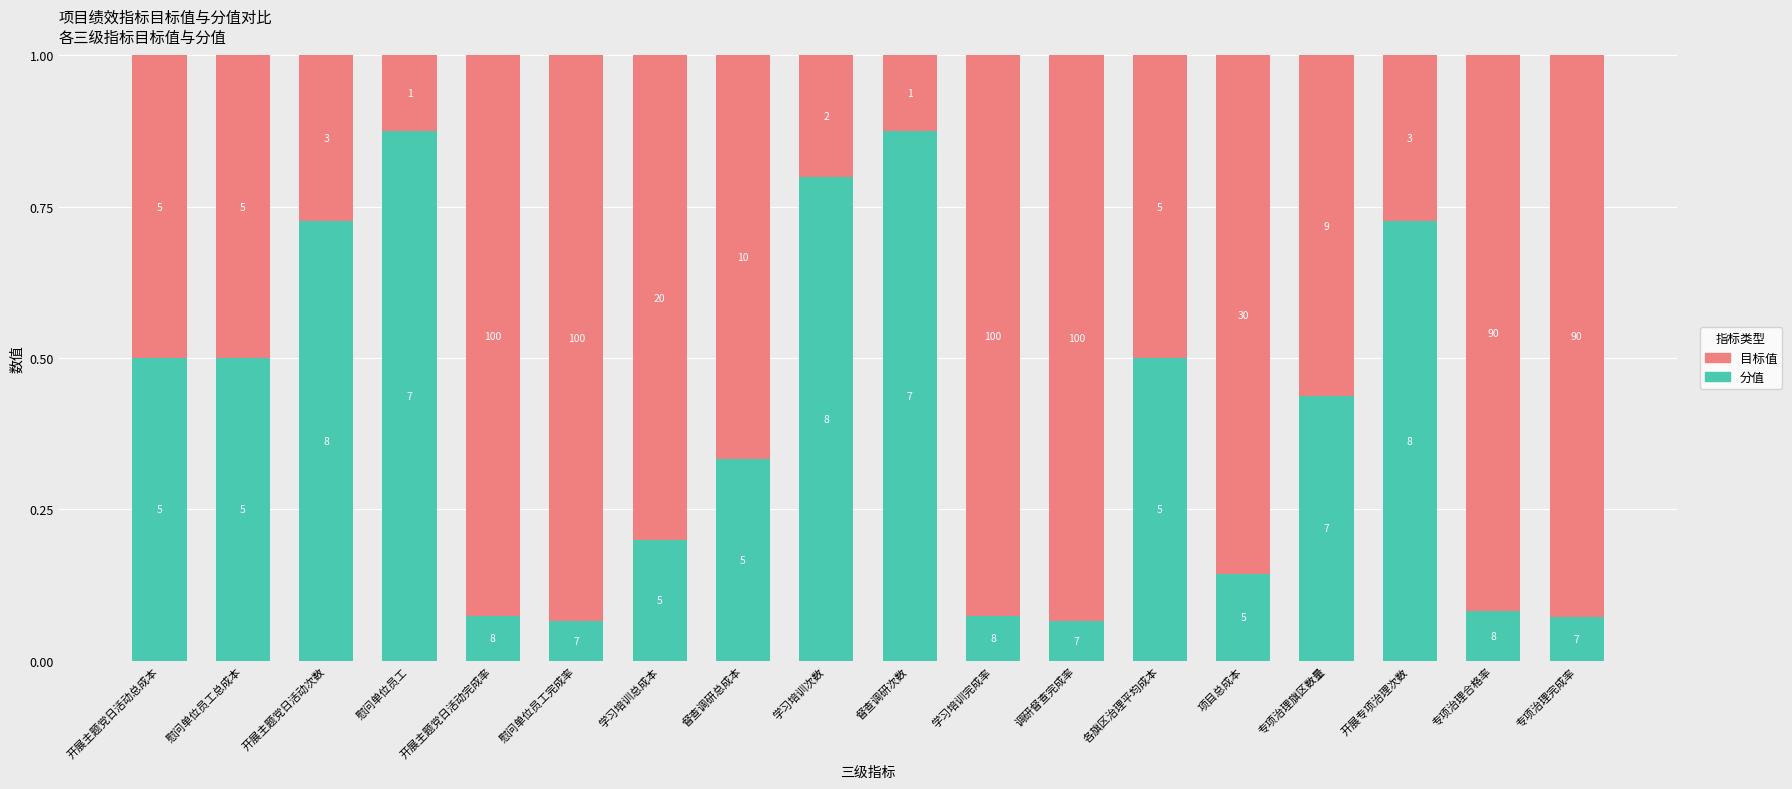

The value of 分值 at 学习培训总成本 is 0.2. True or false?

True